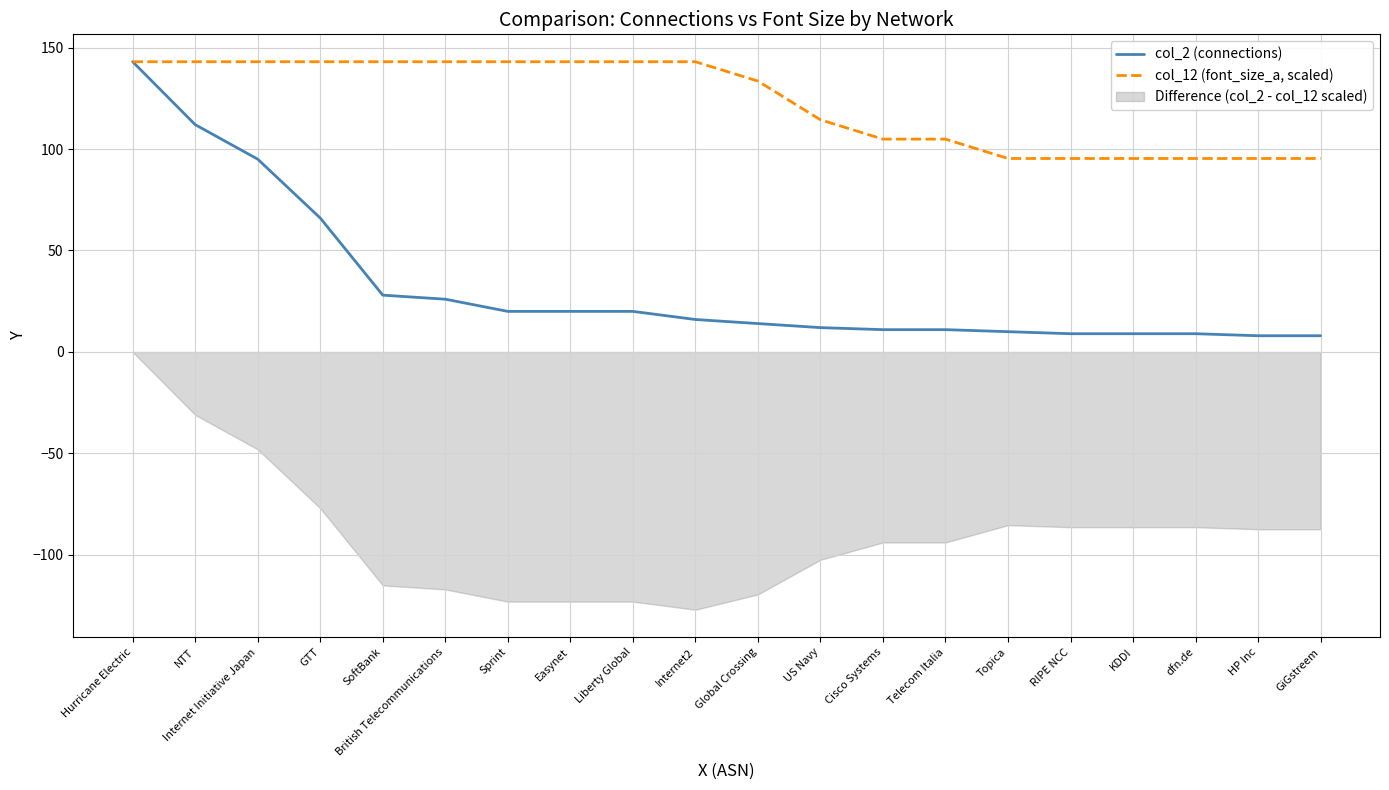

Which series has the largest total across all categories?

col_12 (font_size_a, scaled)